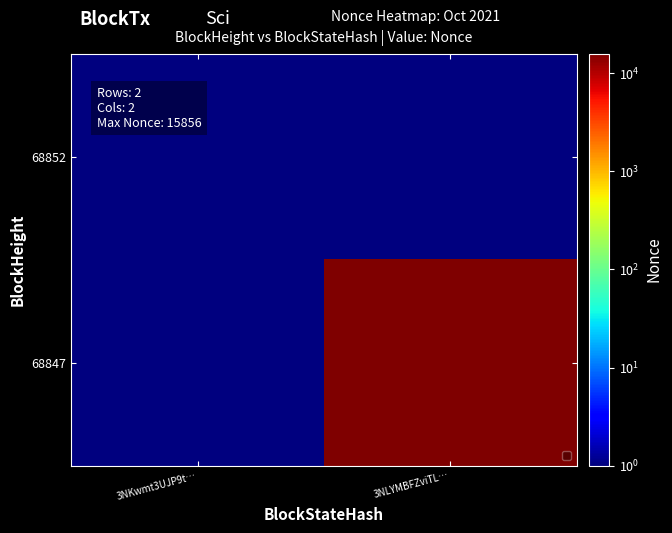

The value of 68852 at 3NLYMBFZviTL… is 0.5. True or false?

True